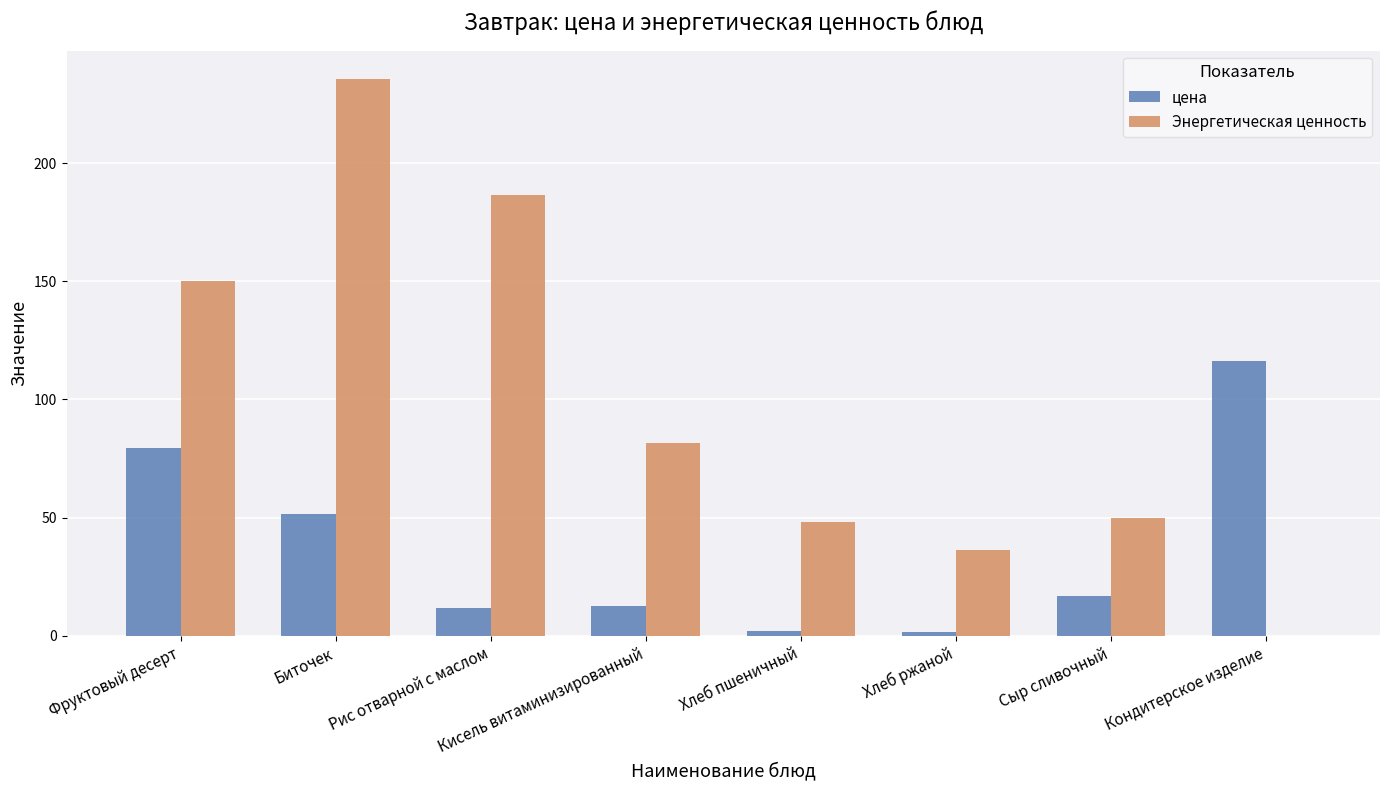

Which series changed the most between Фруктовый десерт and Рис отварной с маслом?

цена